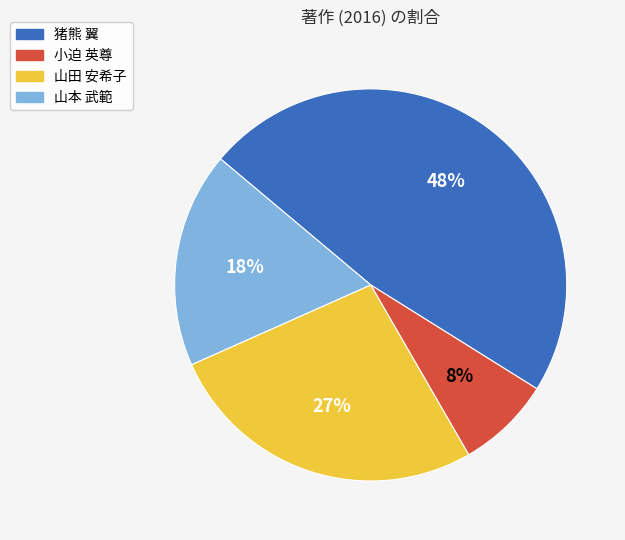

Rank the categories by value from lowest to highest.

小迫 英尊, 山本 武範, 山田 安希子, 猪熊 翼